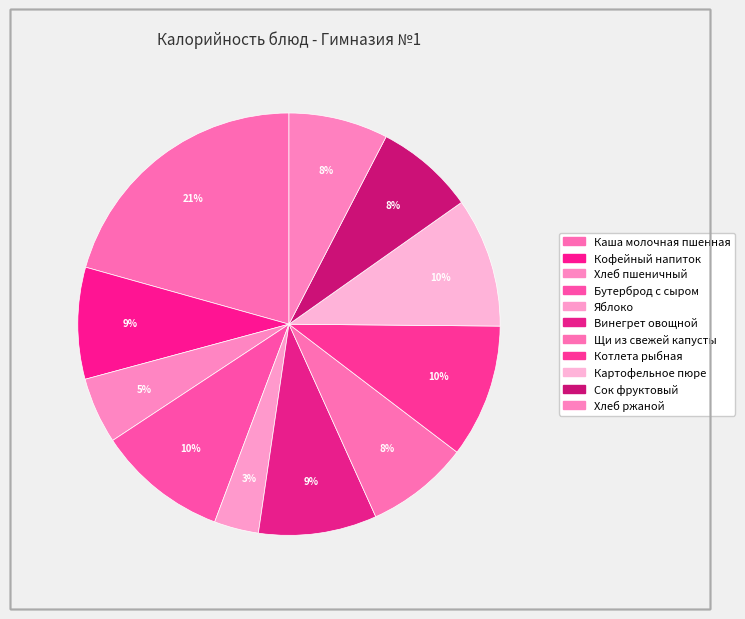

Do Яблоко and Винегрет овощной together represent more than half of the pie?

No